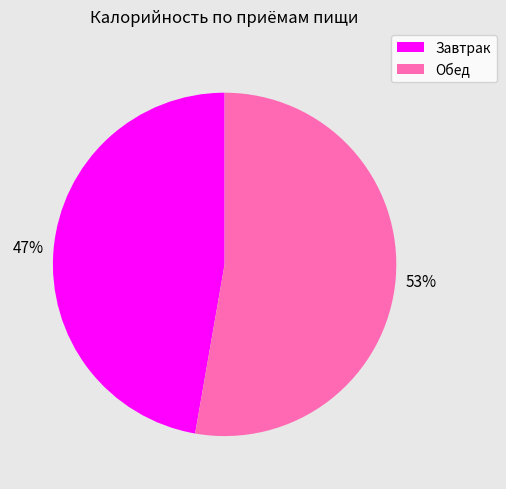

Which category has the smallest portion of the pie?

Завтрак